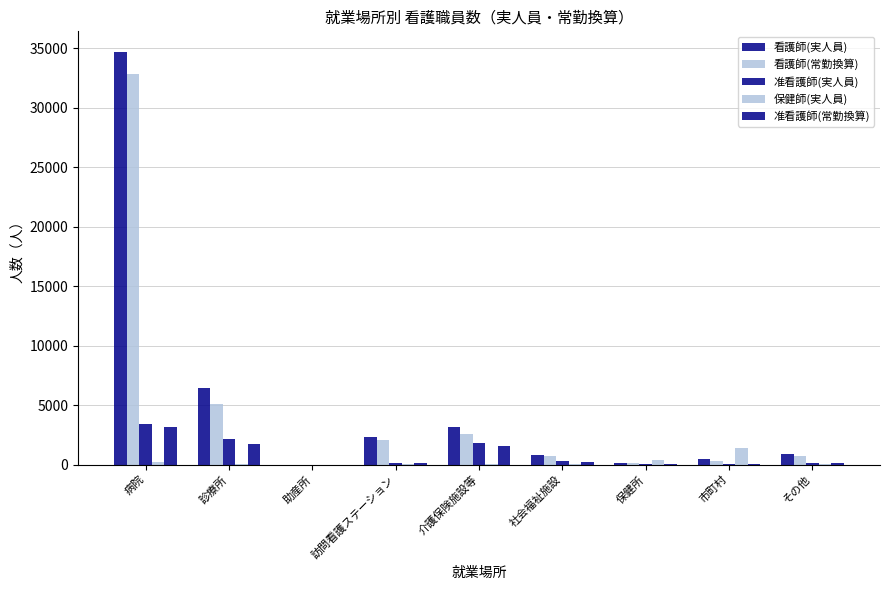

Between 病院 and 診療所, which series saw the biggest shift?

看護師(実人員)